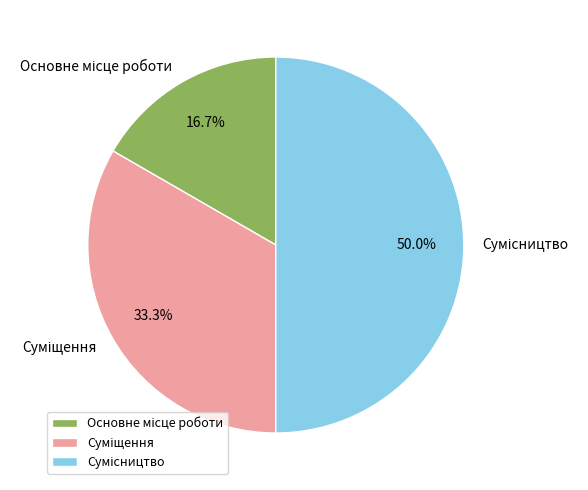

Rank the categories by value from lowest to highest.

Основне місце роботи, Суміщення, Сумісництво